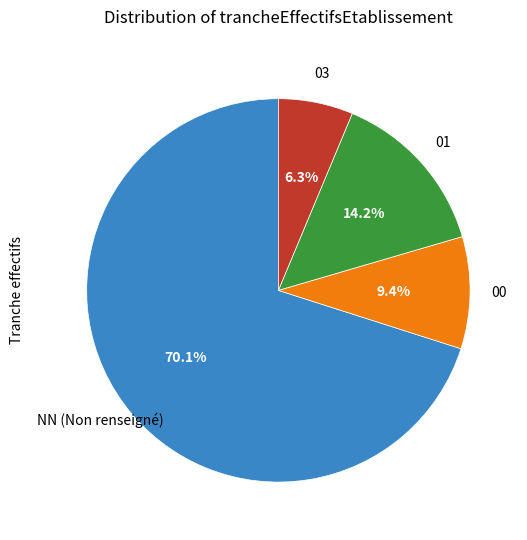

Is there any slice that represents more than half of the pie?

Yes